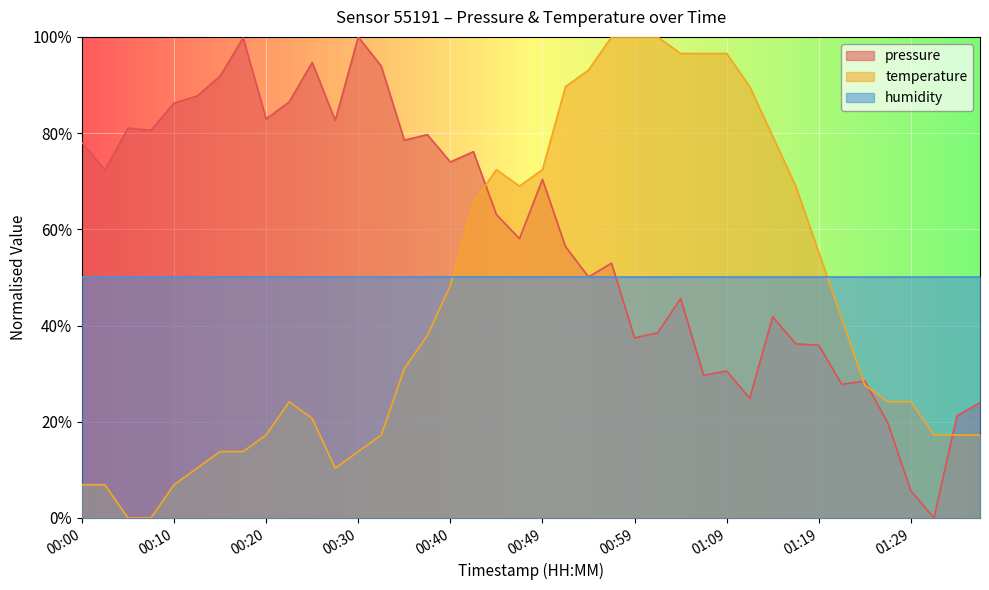

At which category does pressure reach its first local valley?

00:03